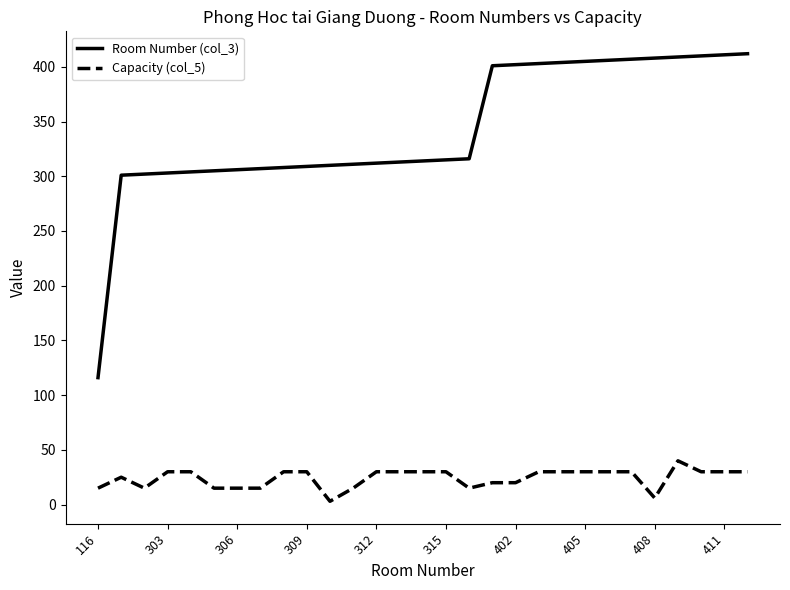

True or false: Room Number (col_3) and Capacity (col_5) cross at least once.

False